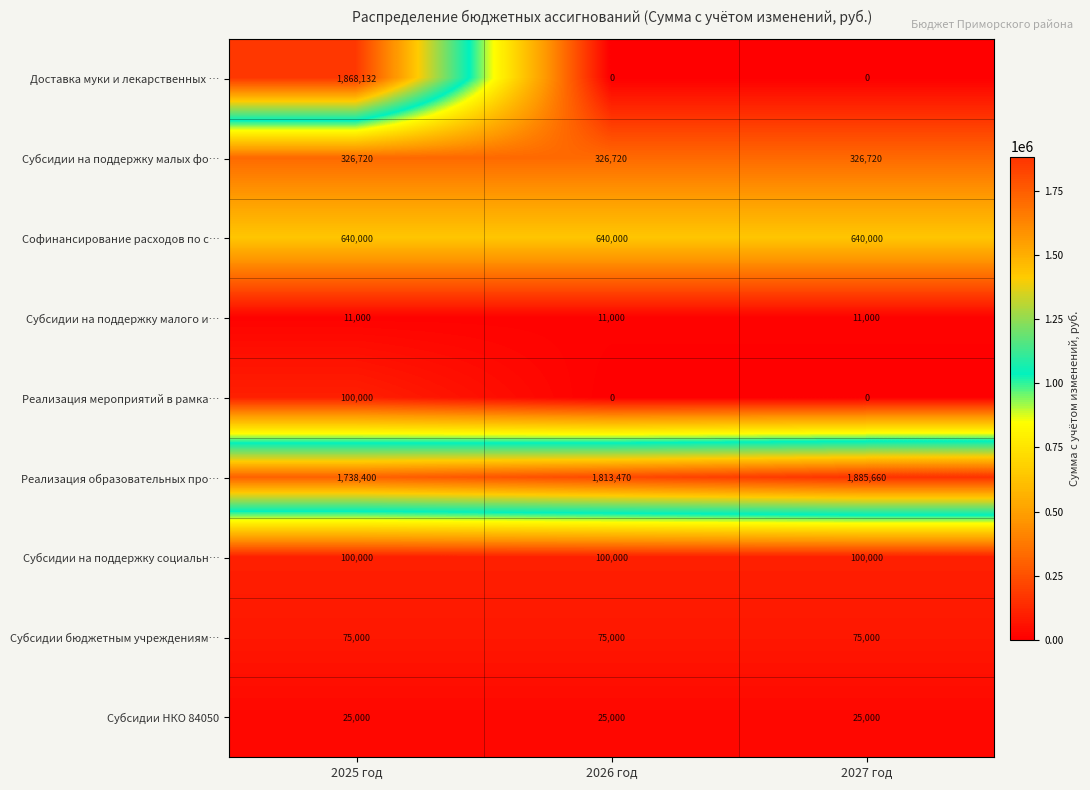

Is it true that Софинансирование расходов по с… equals 640000 at 2026 год?

True